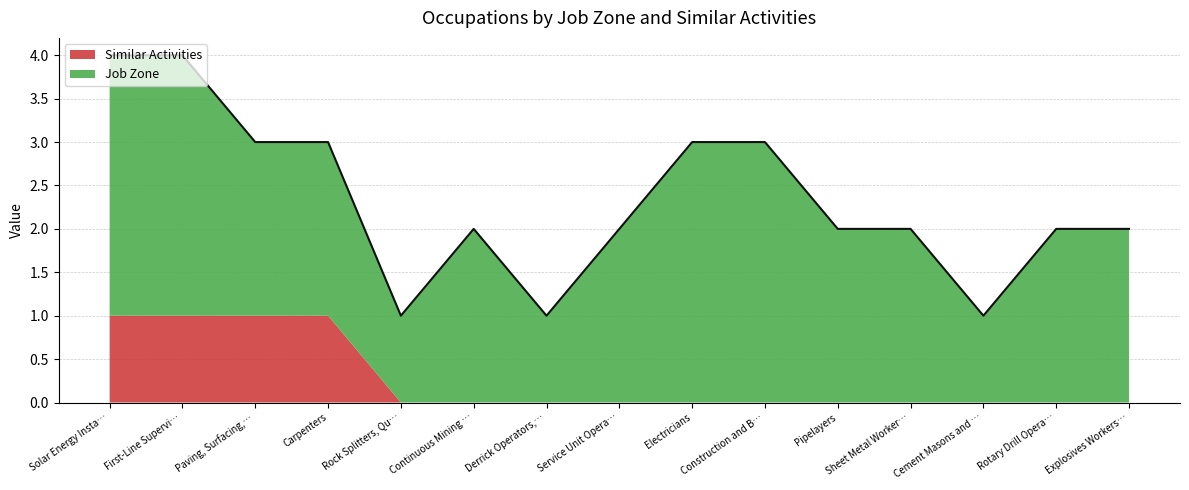

Which category has the highest value in the Similar Activities series?

Solar Energy Installation Managers